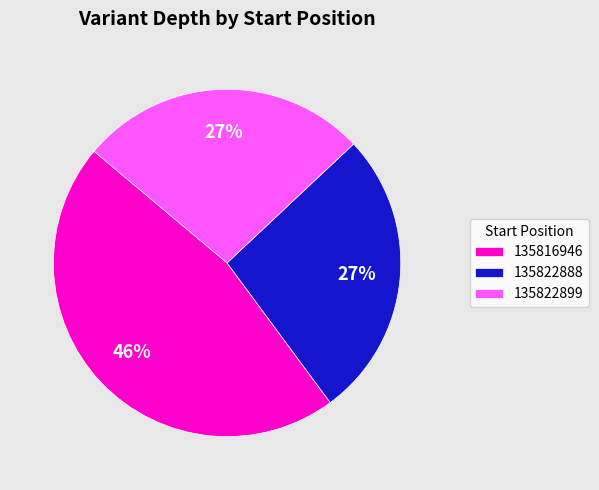

Which category has the biggest portion of the pie?

135816946